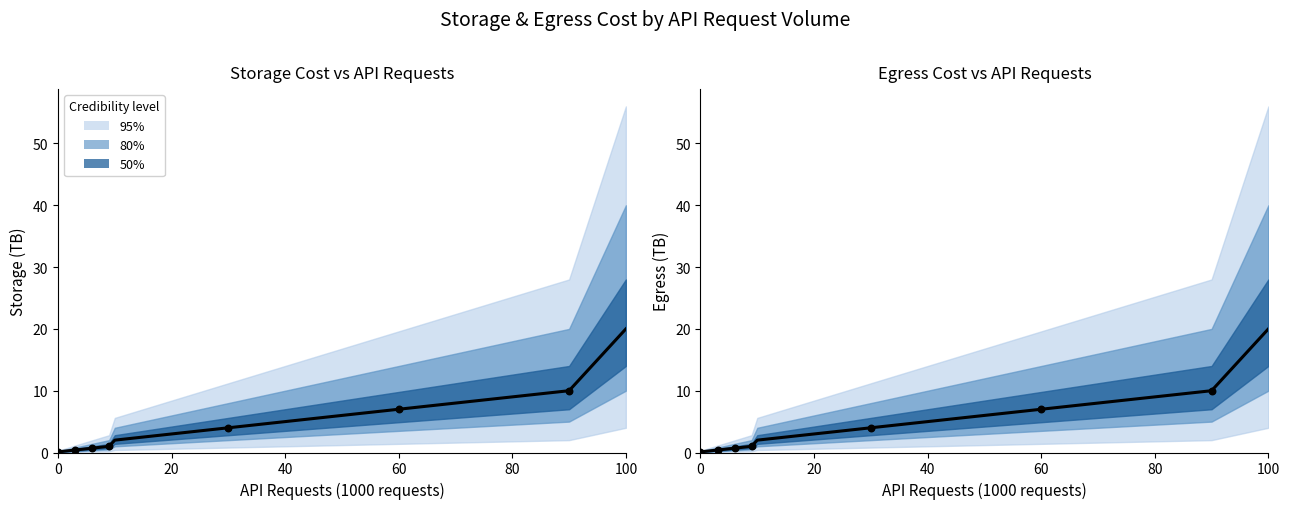

Which series has the largest total across all categories?

Storage (TB)